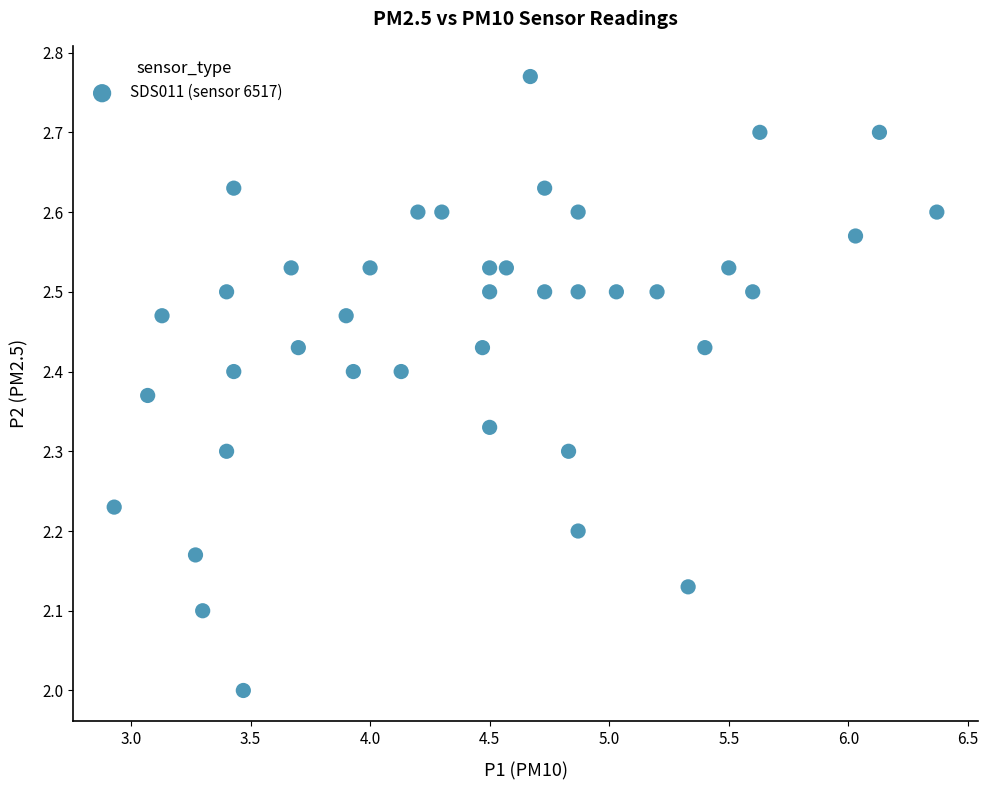

What is the range of Y values (max minus min)?

0.8